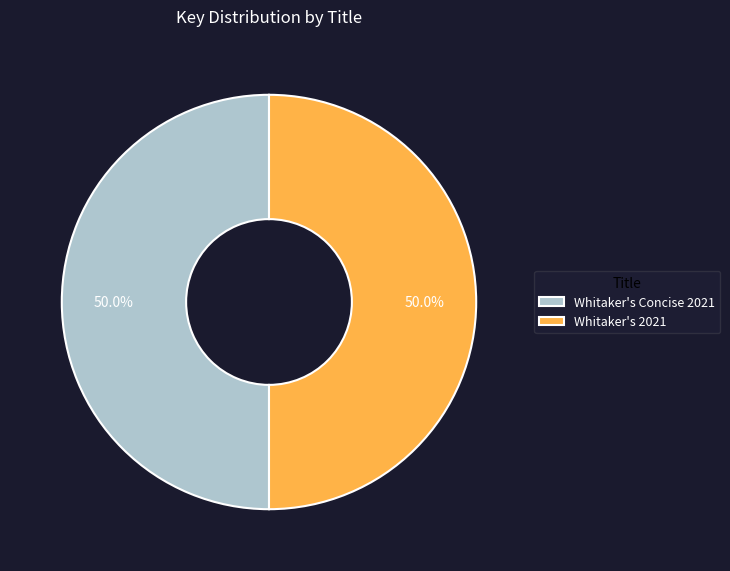

To the nearest percent, what portion does Whitaker's 2021 represent?

50%